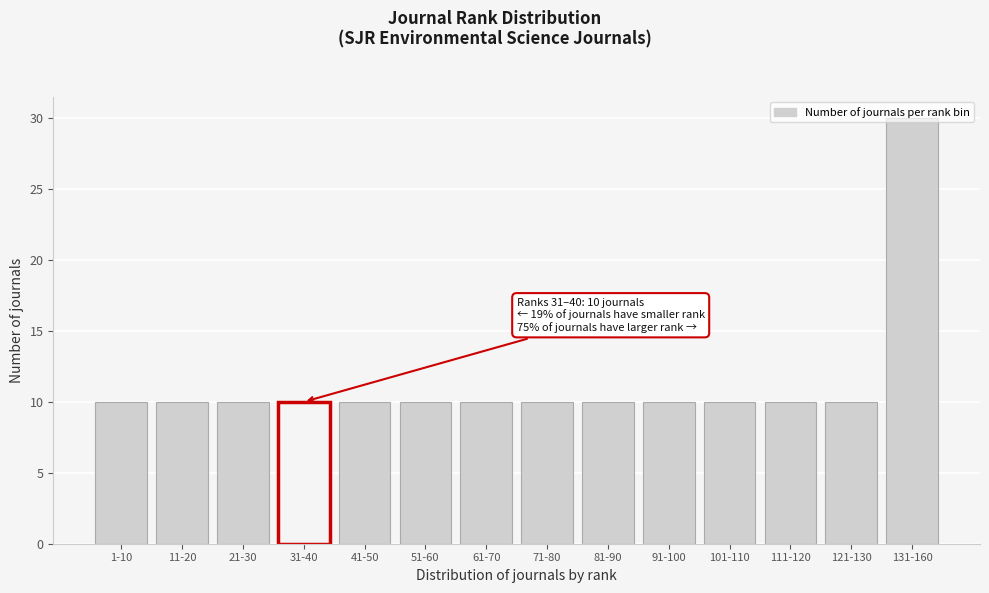

What is the maximum value shown in the chart?

30